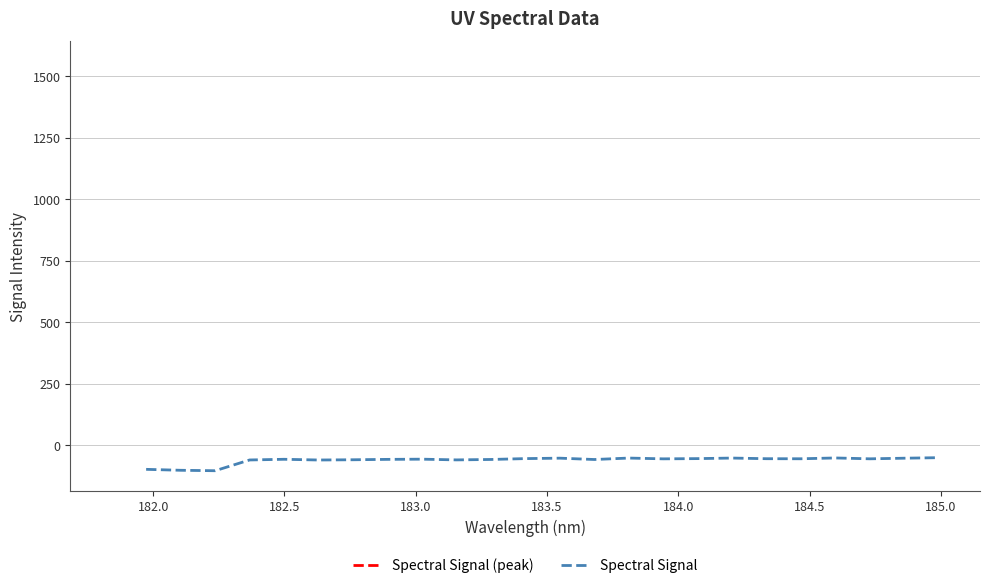

What is the maximum value for Spectral Signal?

-50.1